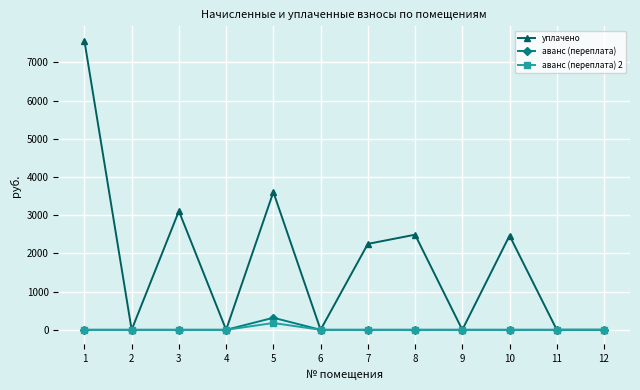

What are all the series names shown in the legend?

уплачено, аванс (переплата), аванс (переплата) 2